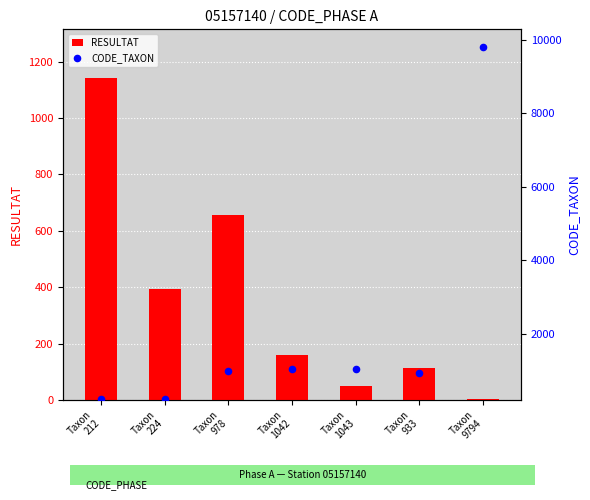

Which series contains the highest Y value?

CODE_TAXON